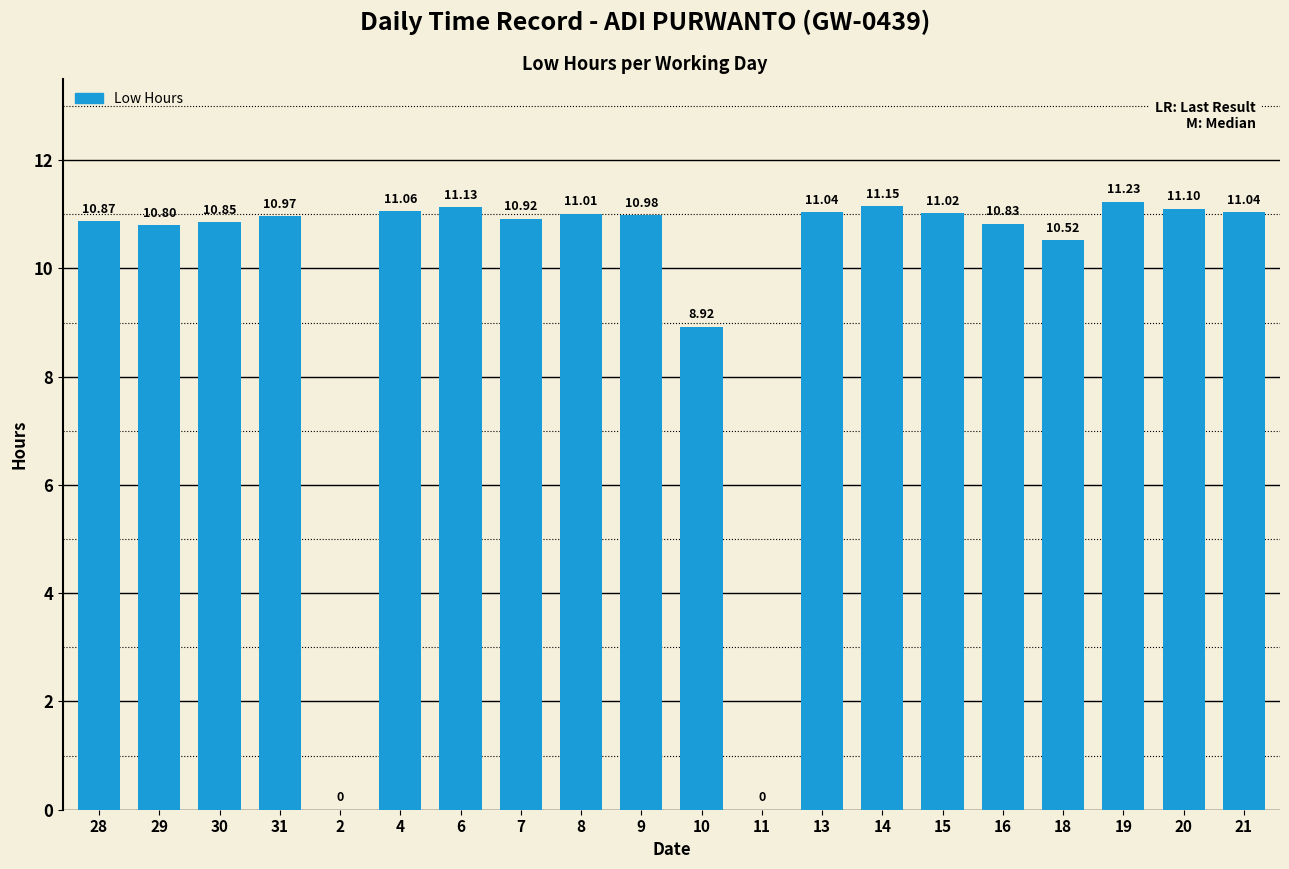

What is the sum of all values?

195.4